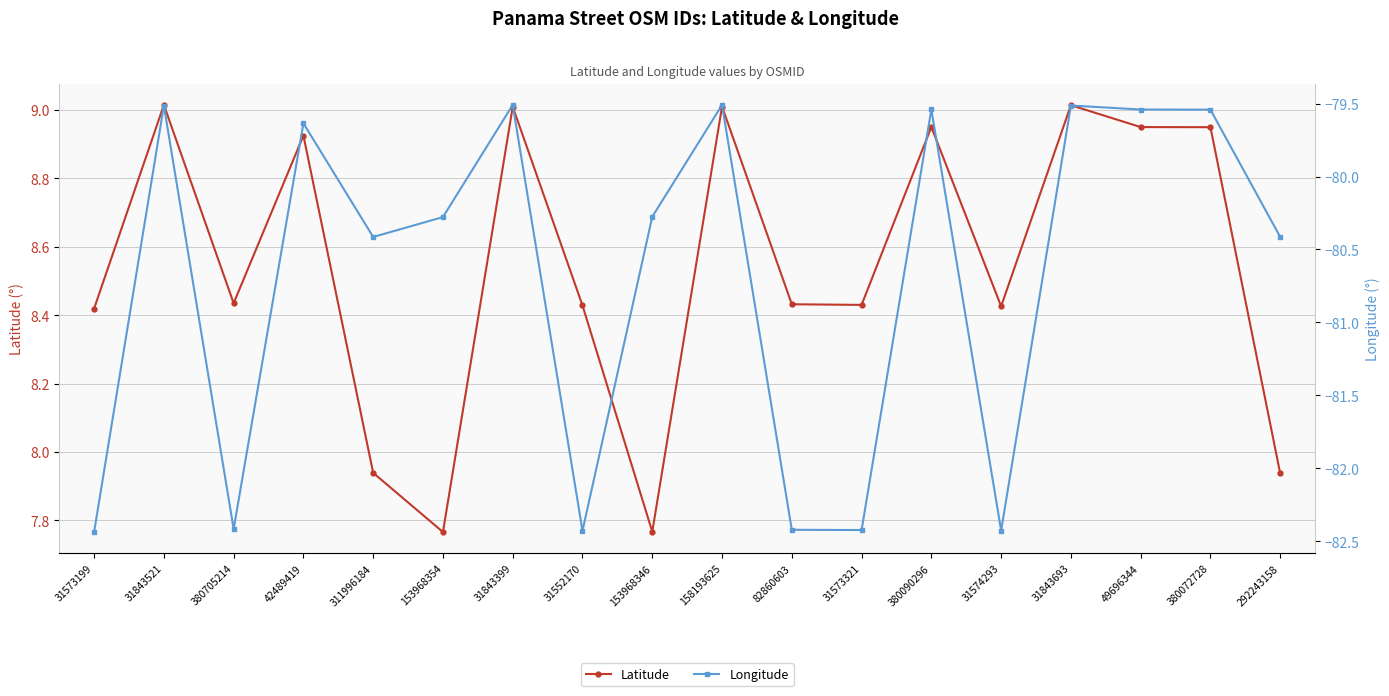

Rank the series by their average value, from highest to lowest.

Latitude, Longitude